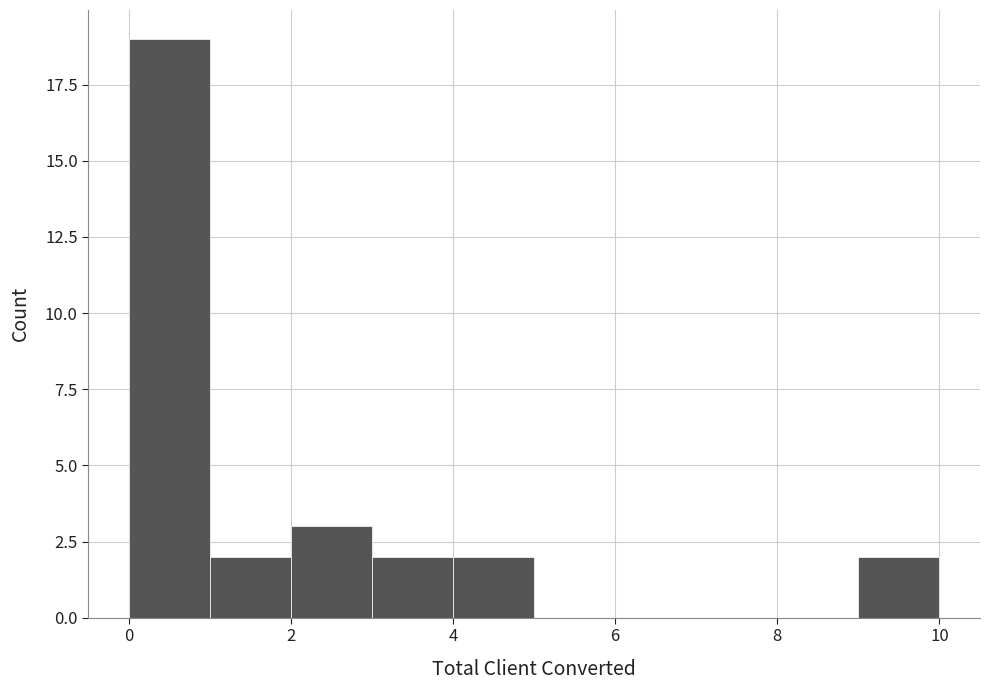

Reading left to right, transcribe this chart: for each bar, give the range it covers on the x-axis and its height. The values are not printed on the chart, so give them approximately, as read against the axis.

0 to 1: 19
1 to 2: 2
2 to 3: 3
3 to 4: 2
4 to 5: 2
5 to 6: 0
6 to 7: 0
7 to 8: 0
8 to 9: 0
9 to 10: 2